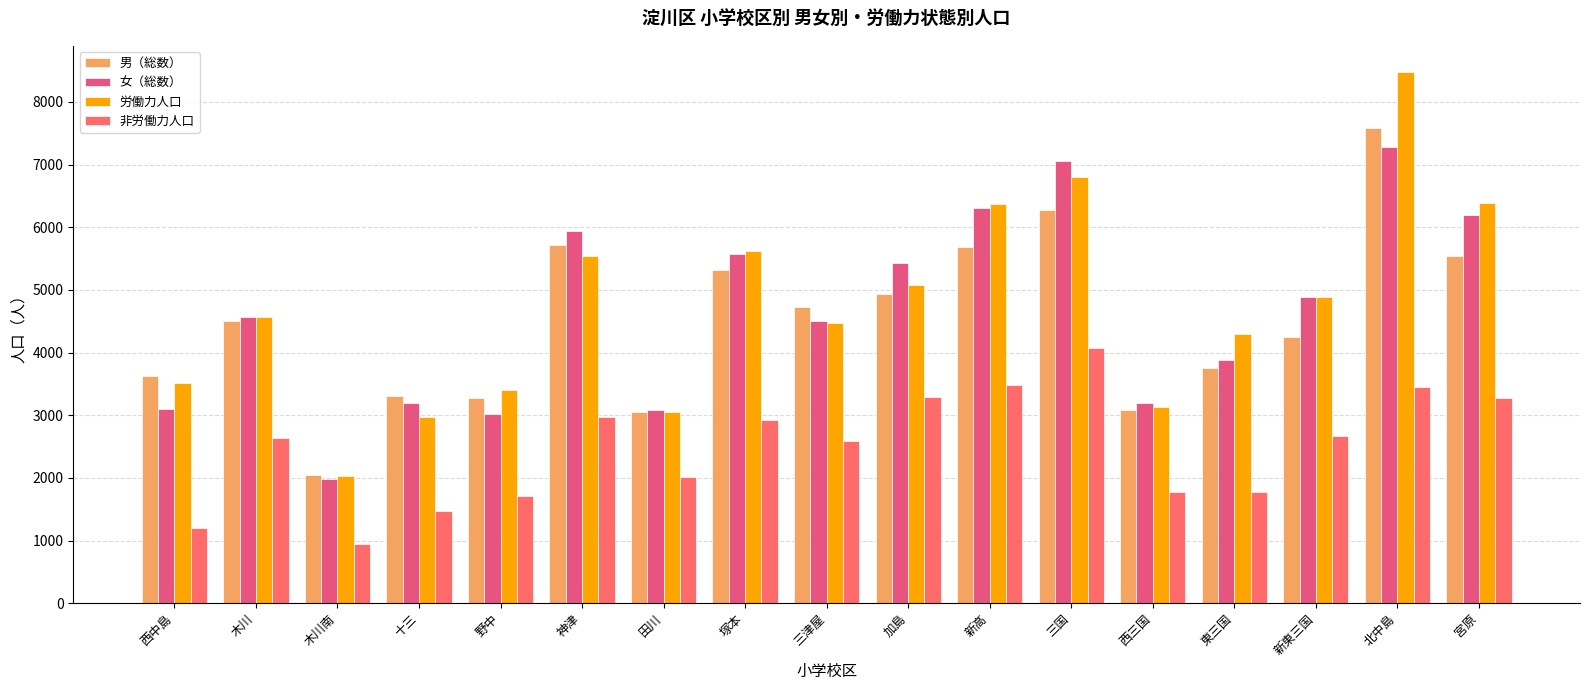

What is the minimum value shown in the chart?

944